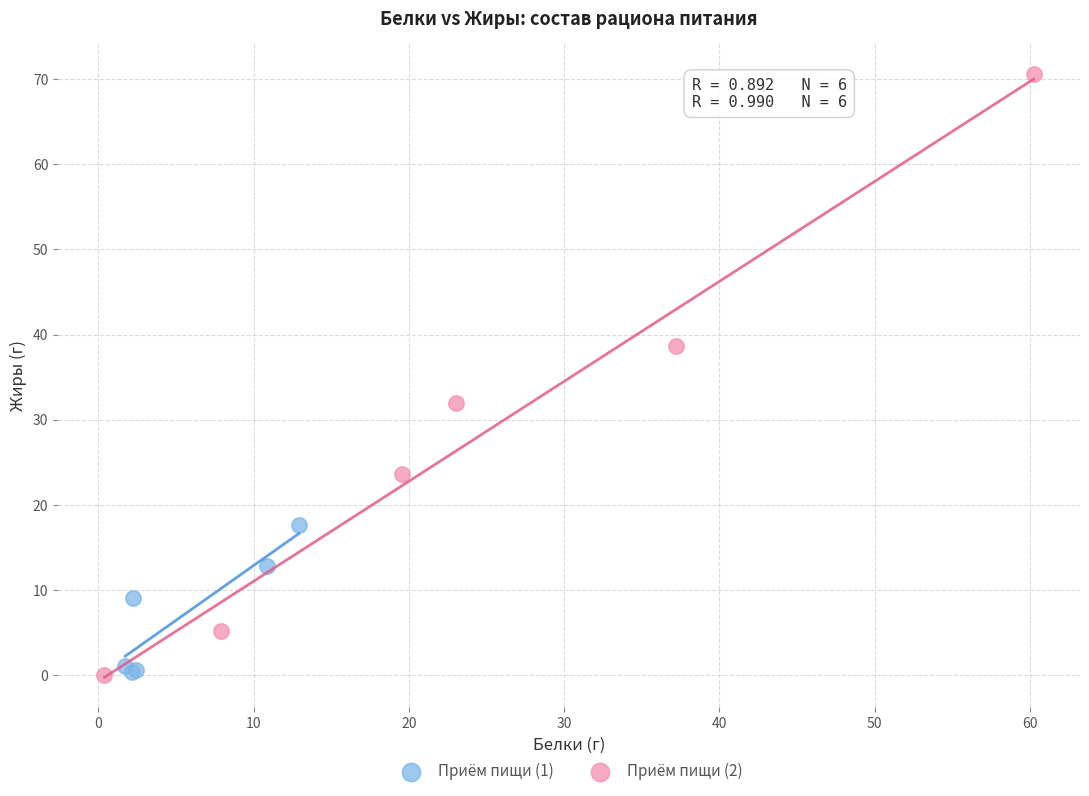

Which series contains the highest Y value?

Приём пищи (2)